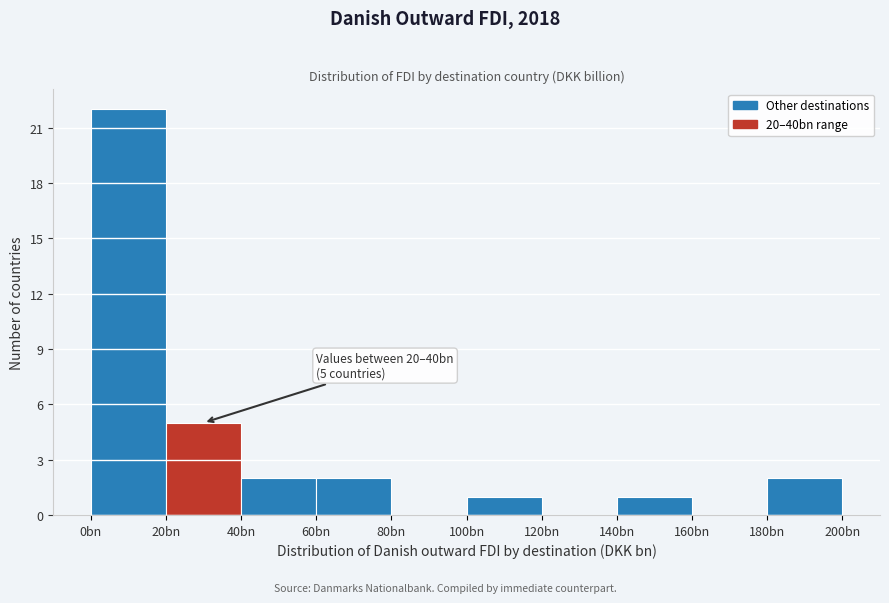

Reading left to right, what are all the values shown in this chart?

0bn=22	20bn=5	40bn=2	60bn=2	80bn=0	100bn=1	120bn=0	140bn=1	160bn=0	180bn=2